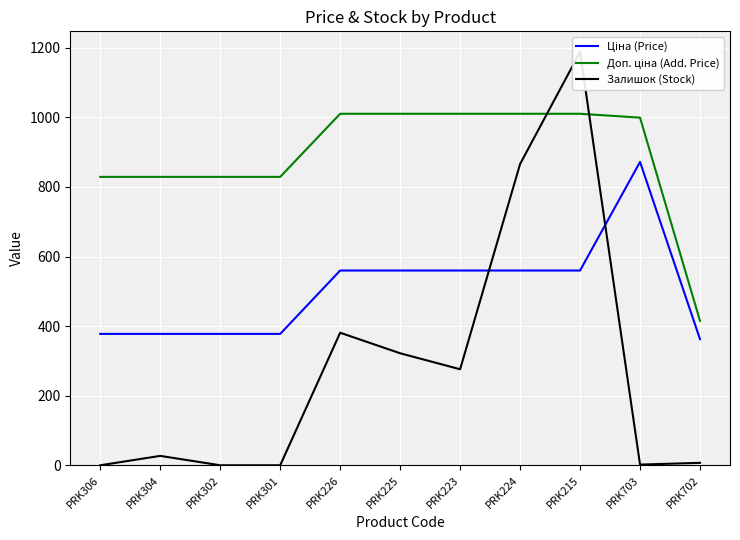

True or false: Доп. ціна (Add. Price) and Ціна (Price) cross at least once.

False